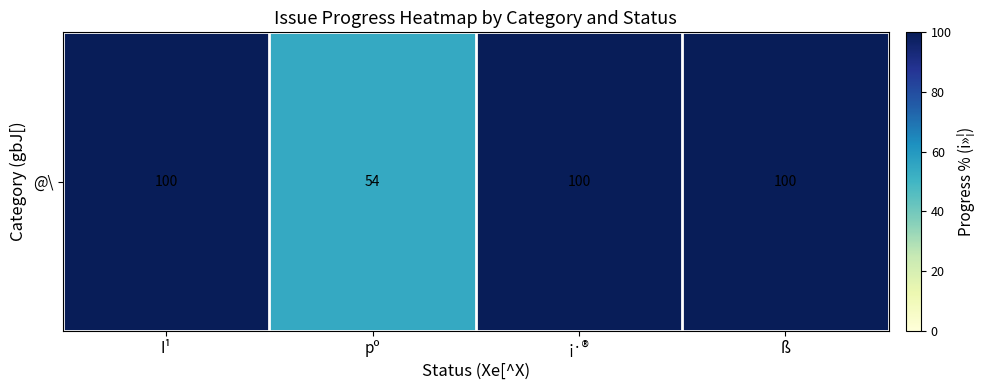

Is it true that the value at ¡·® is 179?

False